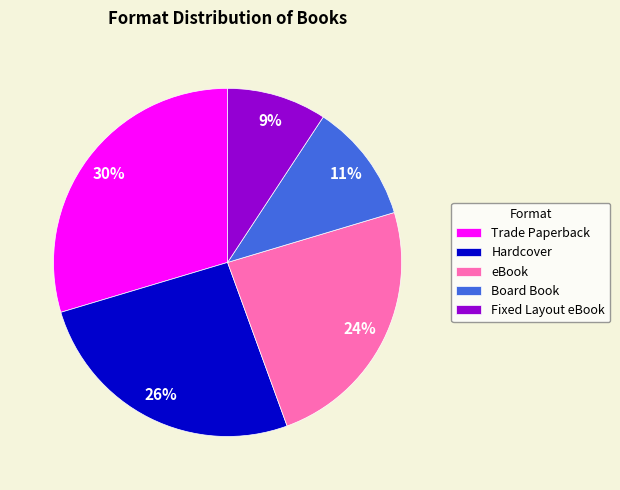

To the nearest percent, what is the combined percentage of Board Book and eBook?

35%